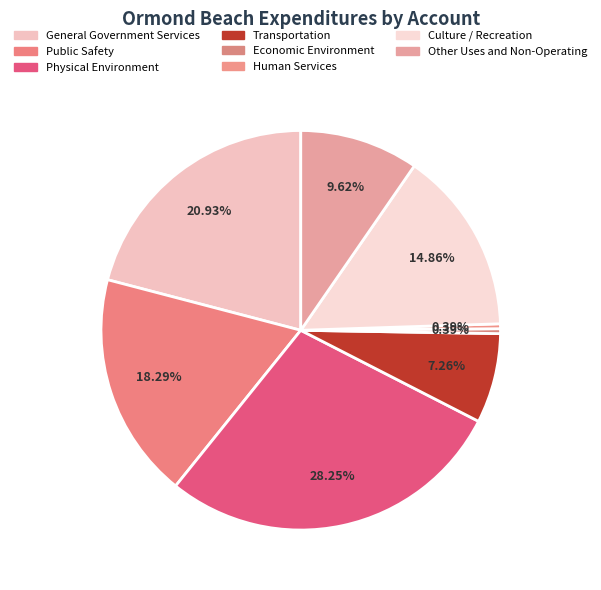

To the nearest percent, what is the average slice percentage?

12%